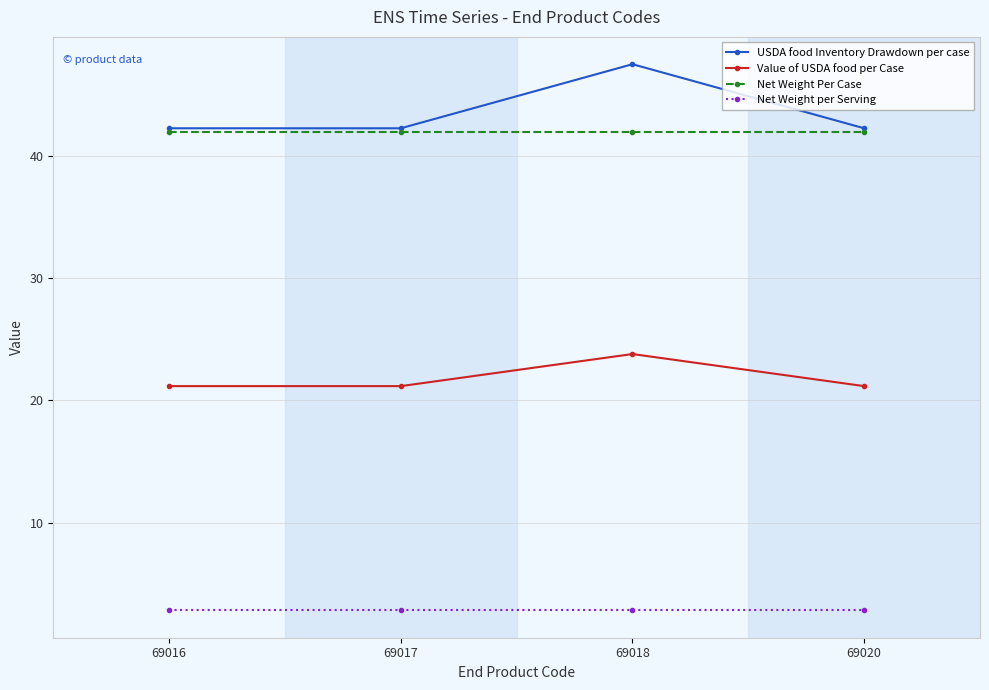

List the series in order of their peak value, lowest first.

Net Weight per Serving, Value of USDA food per Case, Net Weight Per Case, USDA food Inventory Drawdown per case